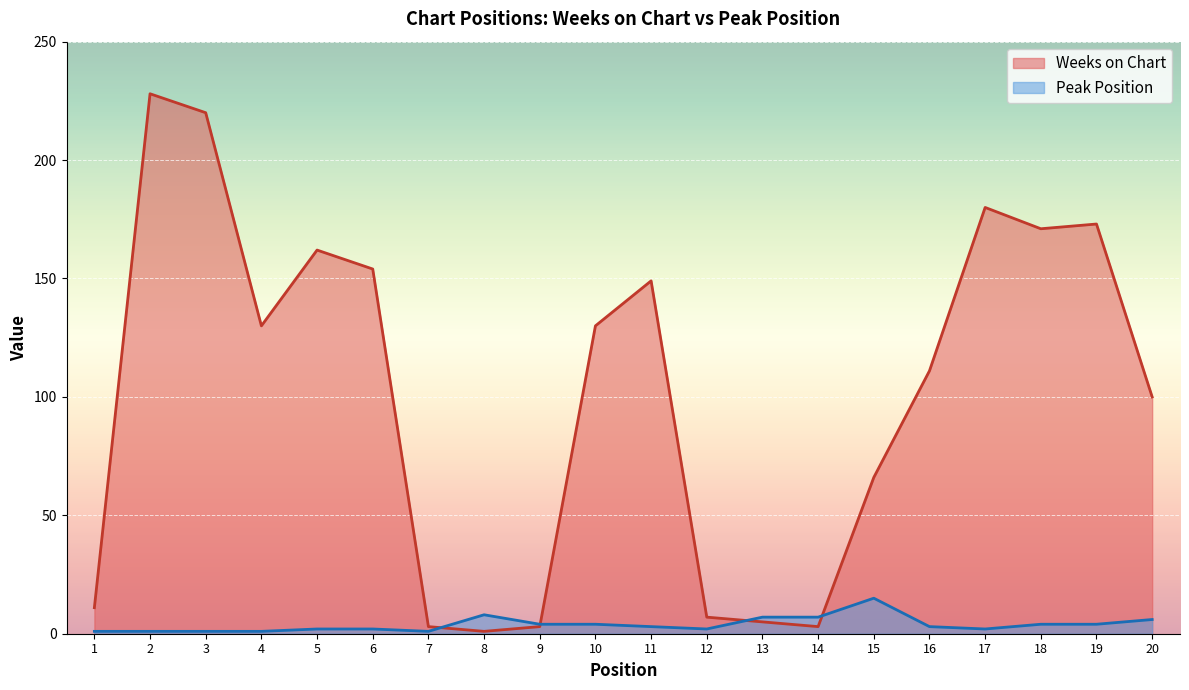

Does the chart display data point markers on the line(s)?

No